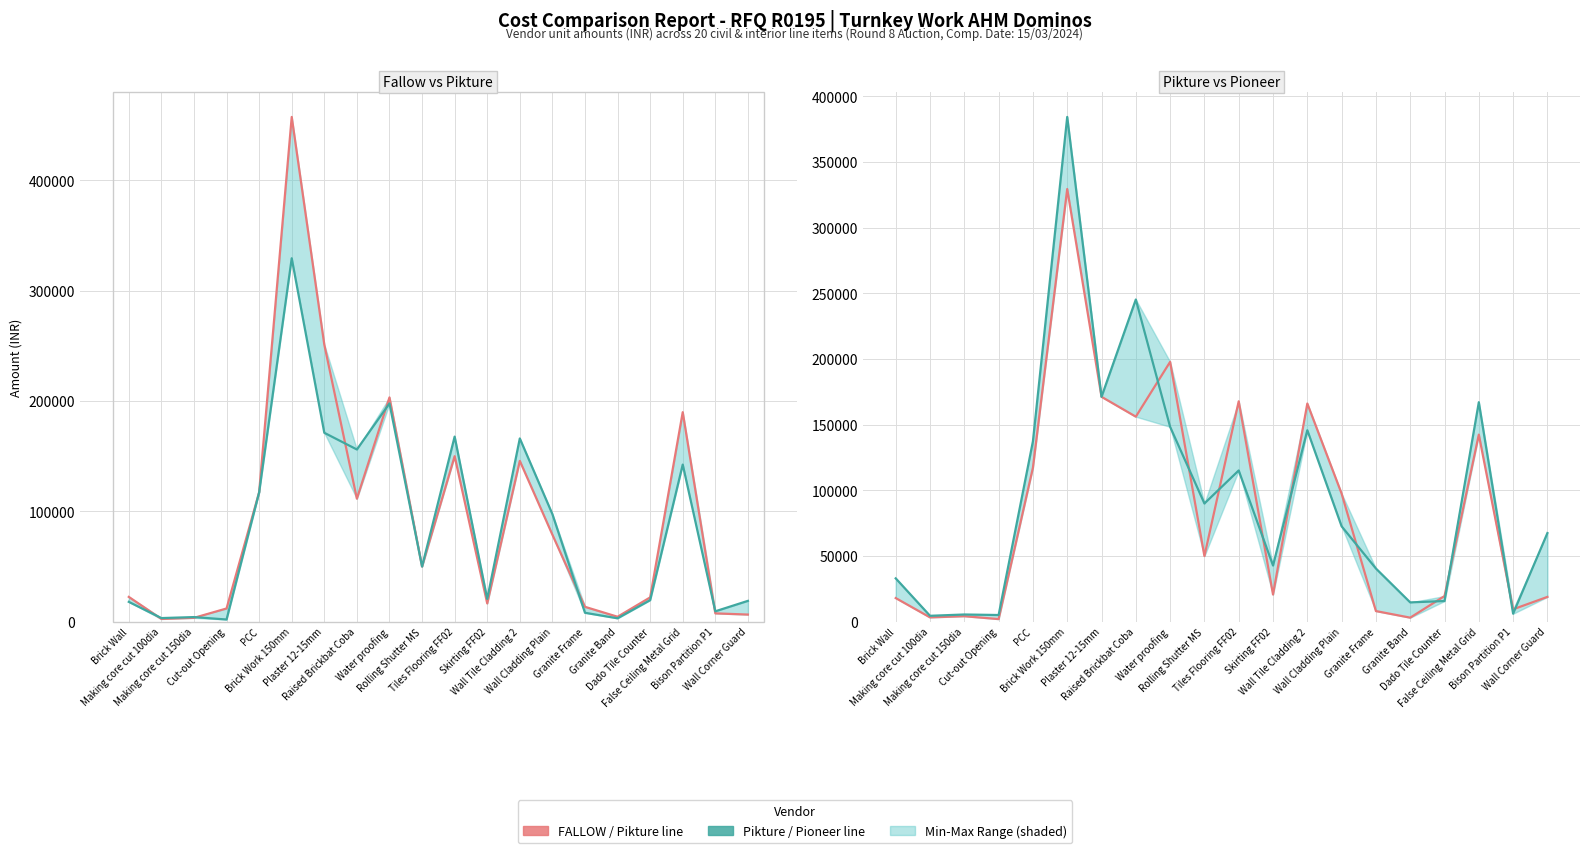

What is the value of the FALLOW DEZIENCE TREE LLP point at the 16th from the left?

4500